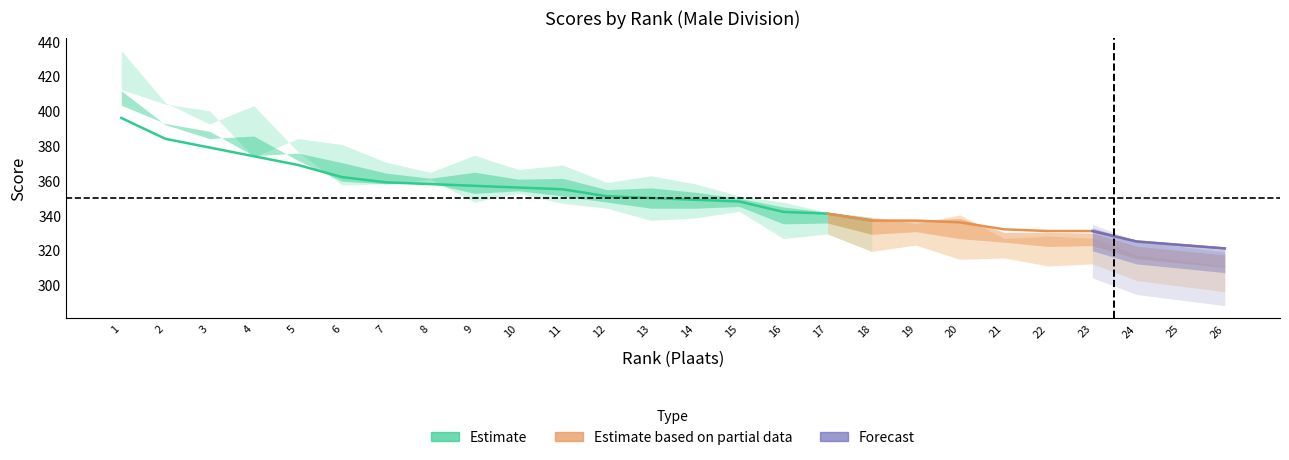

True or false: Totaal has more than 2 interior local peaks.

False